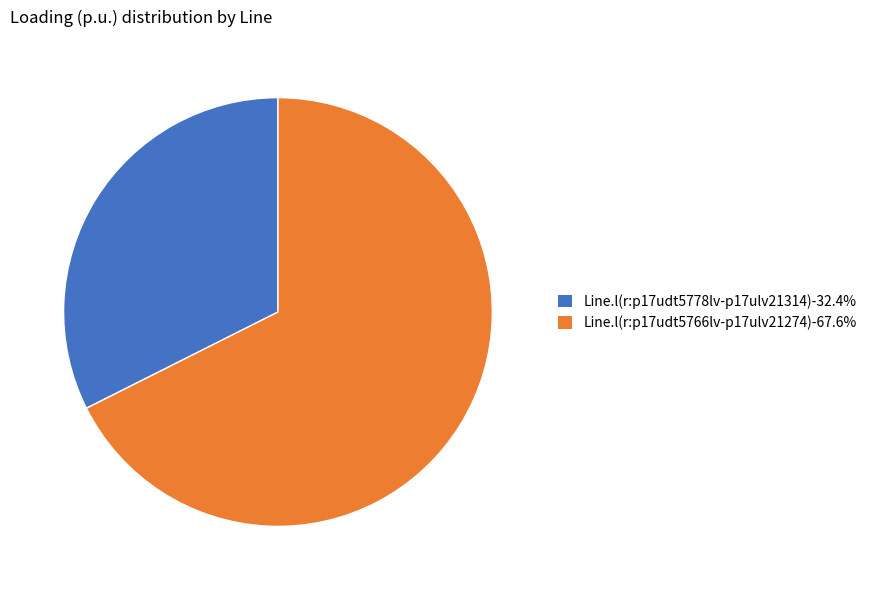

What is the ratio of the value at Line.l(r:p17udt5766lv-p17ulv21274)-67.6% to the value at Line.l(r:p17udt5778lv-p17ulv21314)-32.4%?

2.1